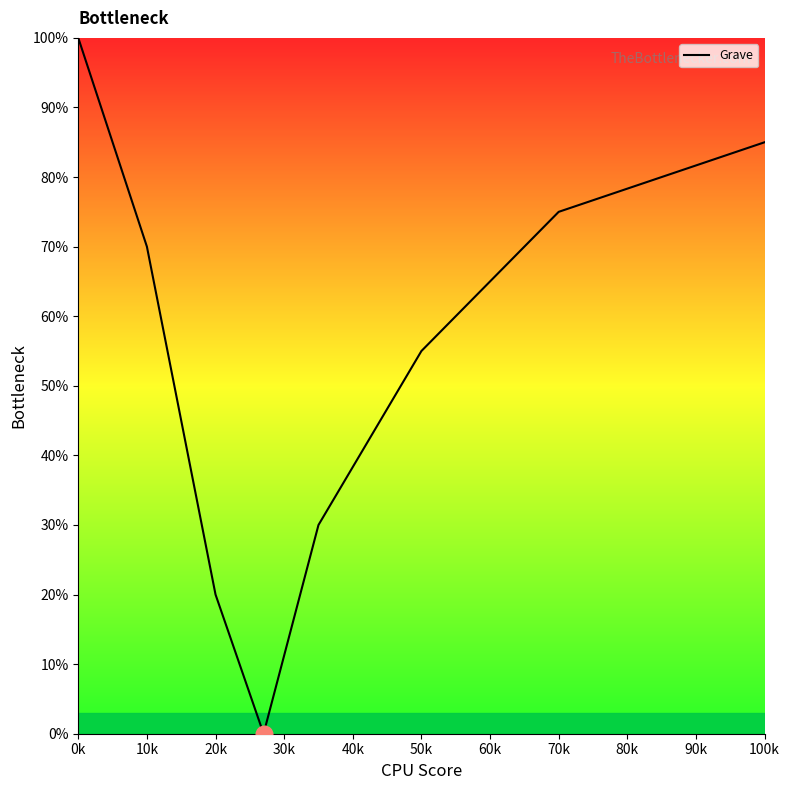

At which category does the chart reach its peak across all series?

0k